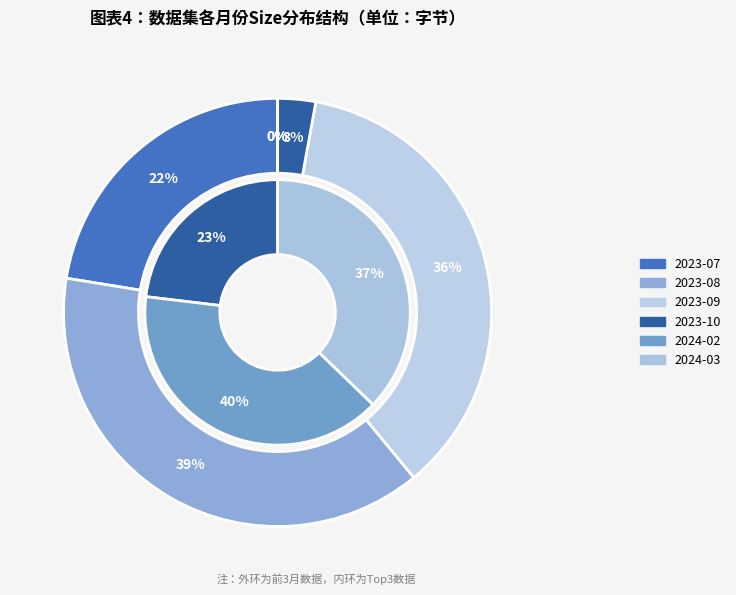

Is it true that 2024-02 is 15% of the pie?

False